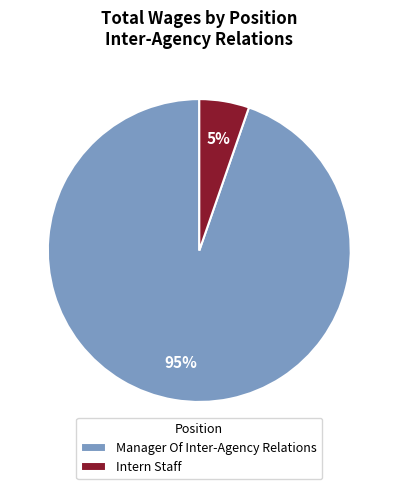

Does Intern Staff account for over 50% of the chart?

No